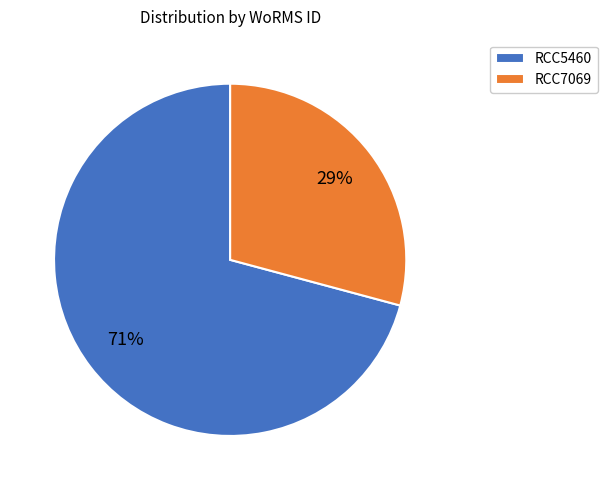

To the nearest percent, what portion does RCC7069 represent?

29%